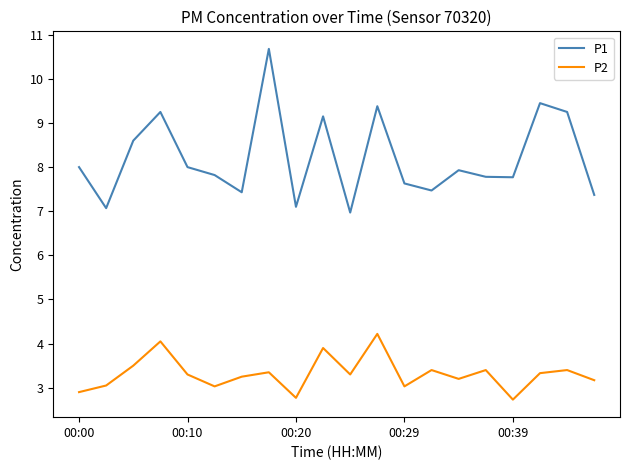

What is the sum of all P1 values?

164.1